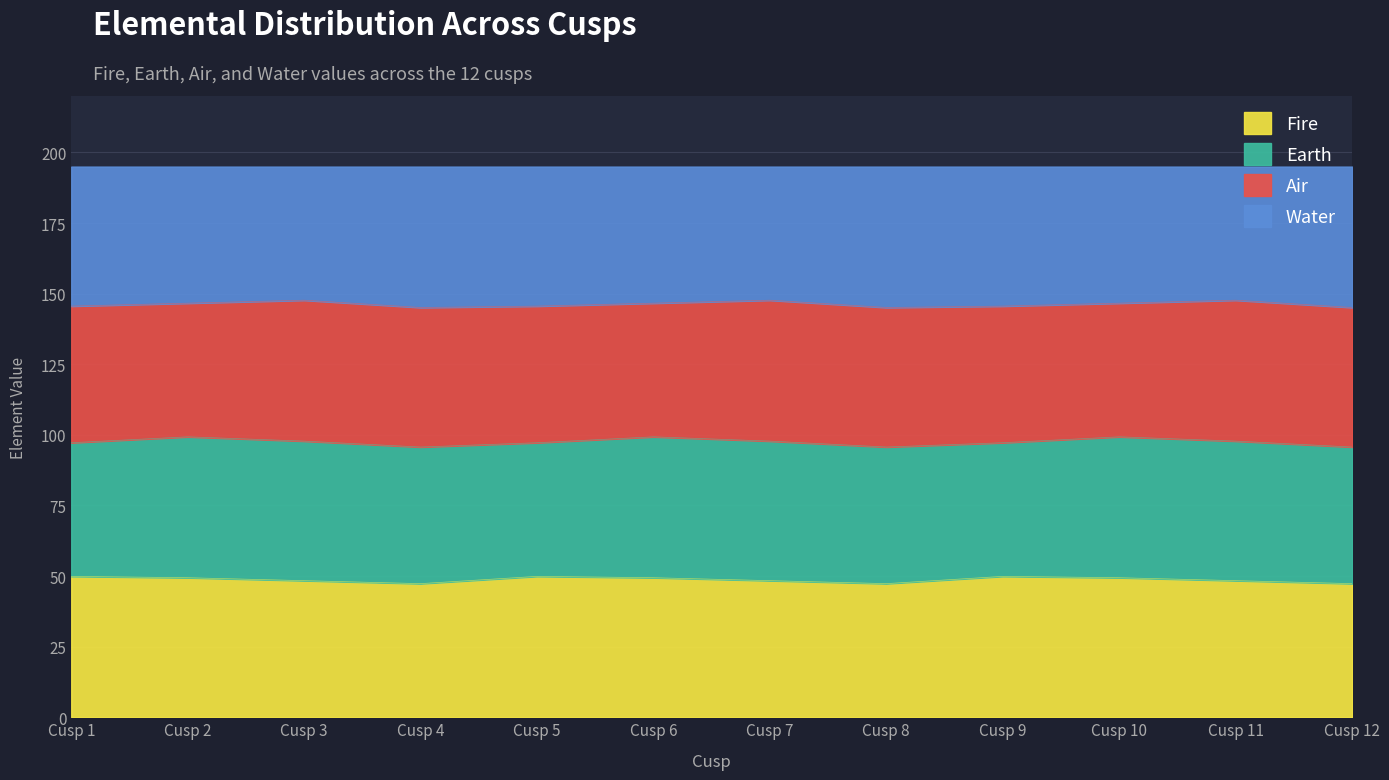

Read the Fire value at Cusp 11.

48.4